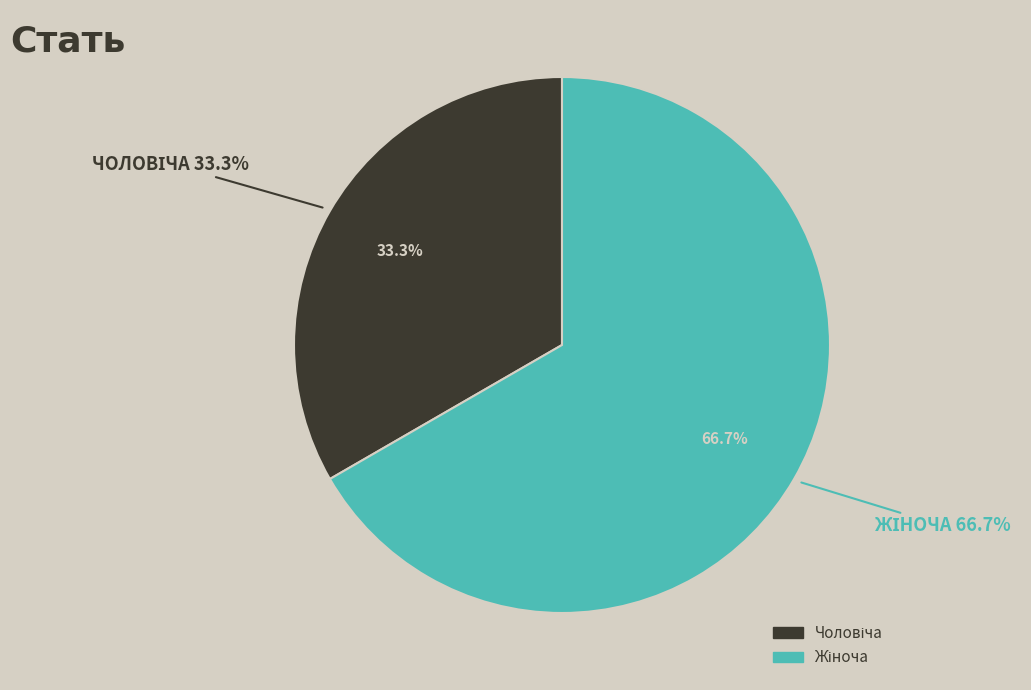

Rank the categories by value from highest to lowest.

Жіноча, Чоловіча